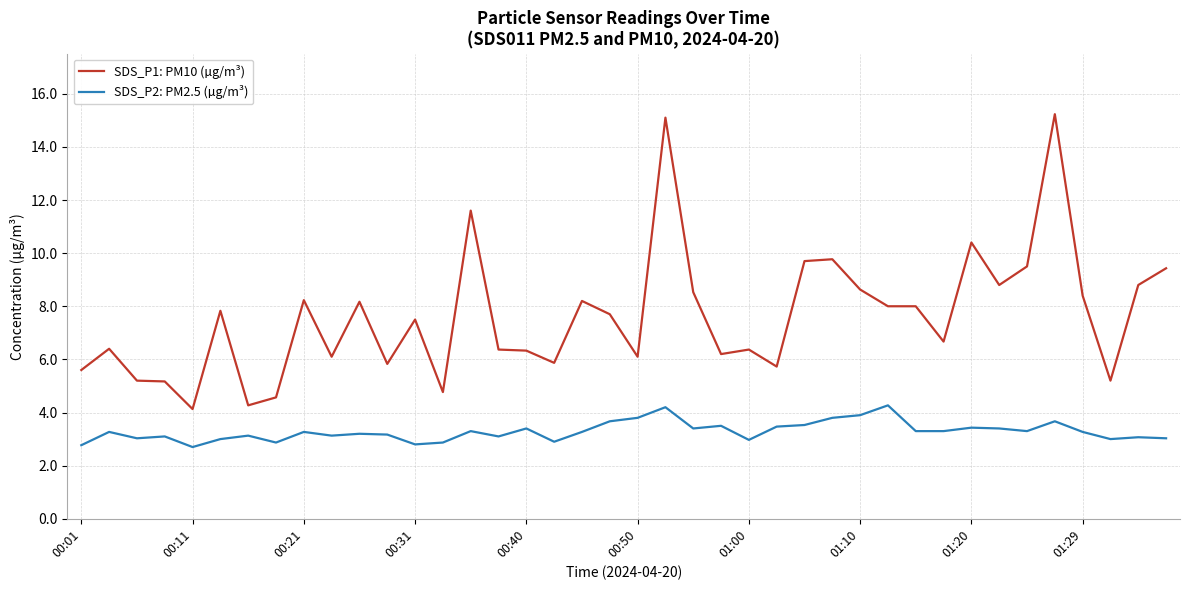

Rank the series by their maximum value, from highest to lowest.

SDS_P1: PM10 (µg/m³), SDS_P2: PM2.5 (µg/m³)